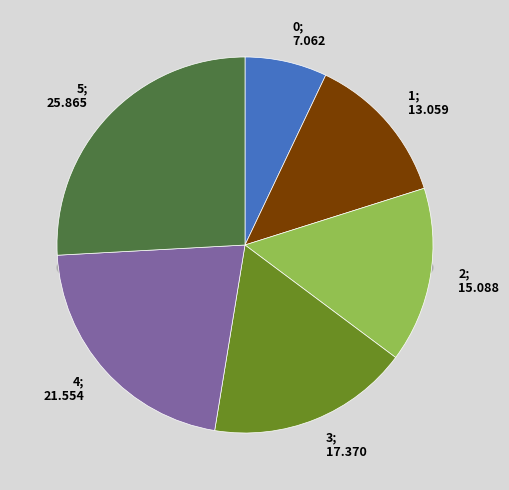

What is the largest slice in the pie chart?

5